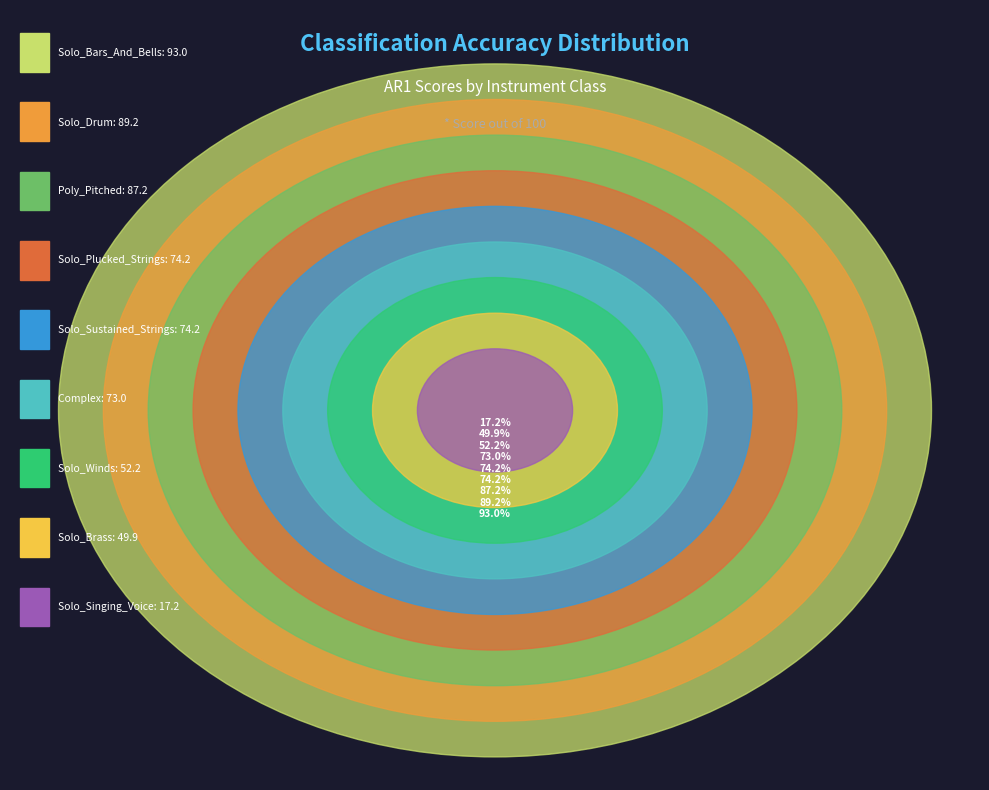

Is there a majority slice in this chart?

No